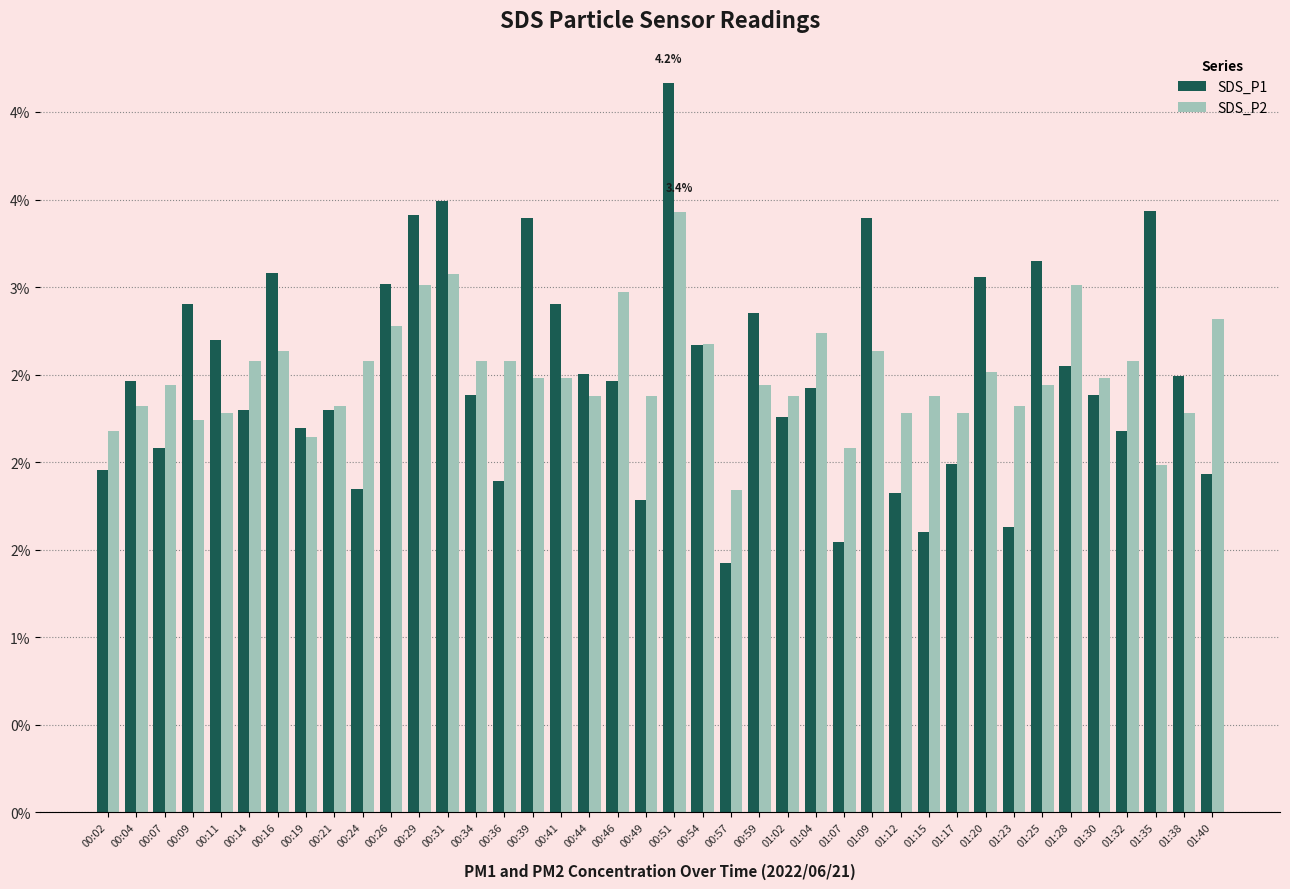

Is it true that SDS_P2 equals 3.6 at 01:32?

False